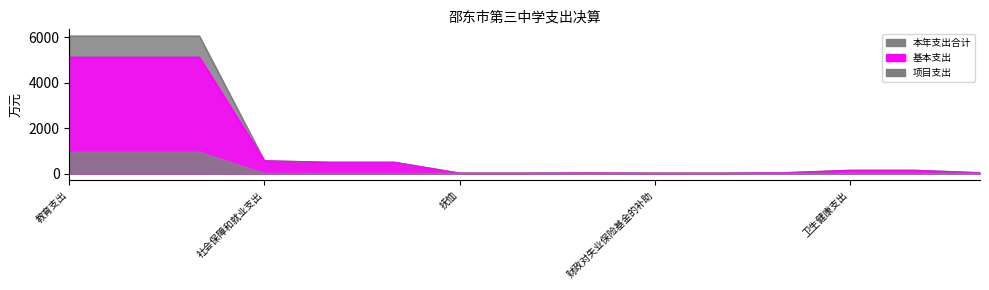

What are all the series names shown in the legend?

本年支出合计, 基本支出, 项目支出